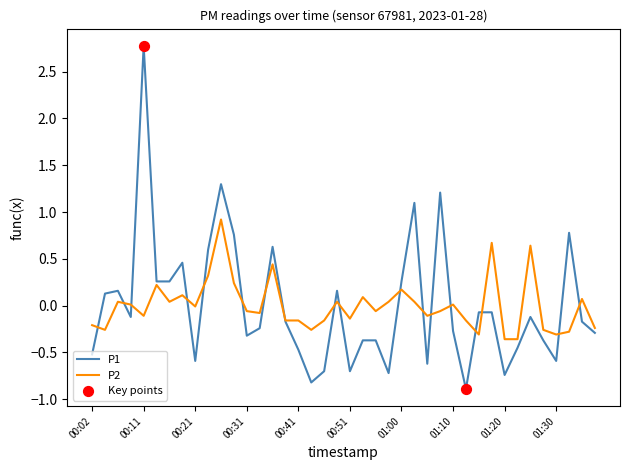

Which series has the largest range (max minus min)?

P1